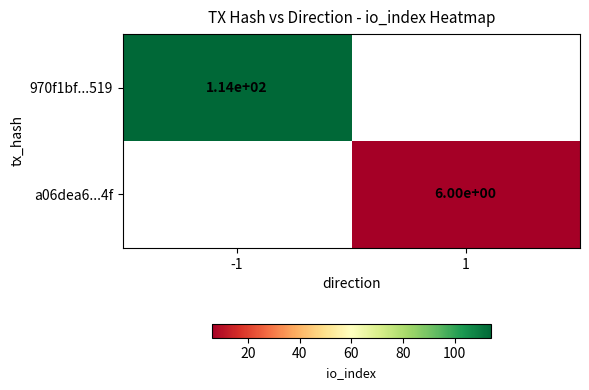

The 970f1bf...519 series shows 203.8 at -1. True or false?

False